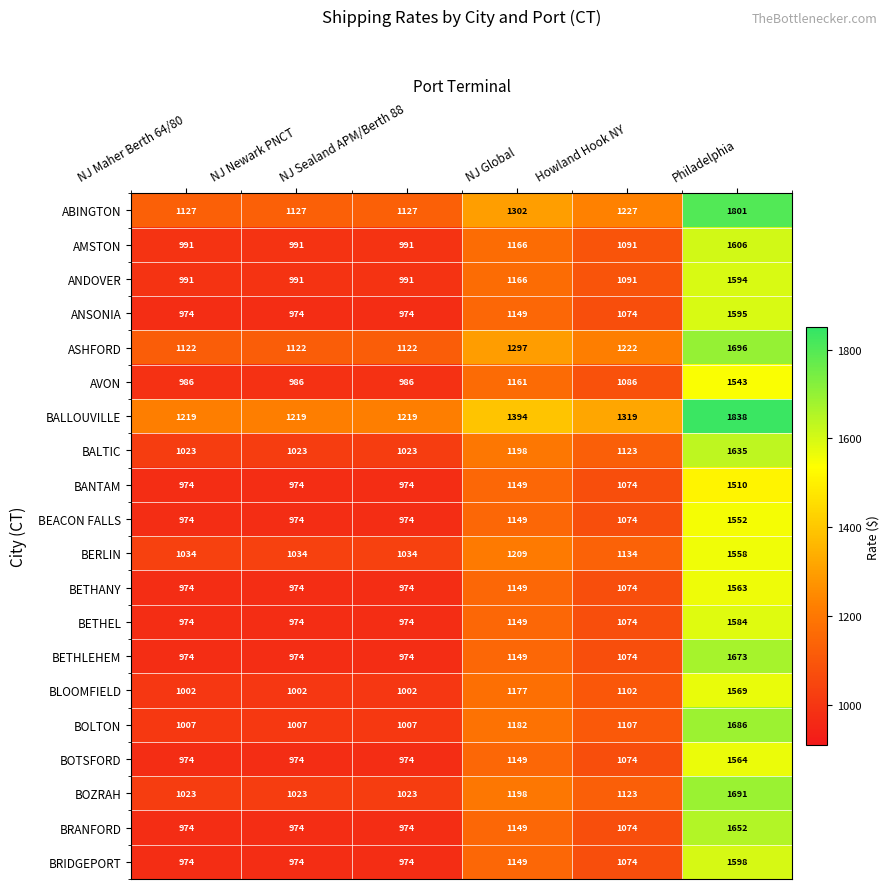

The BEACON FALLS series shows 1637 at NJ Sealand APM/Berth 88. True or false?

False